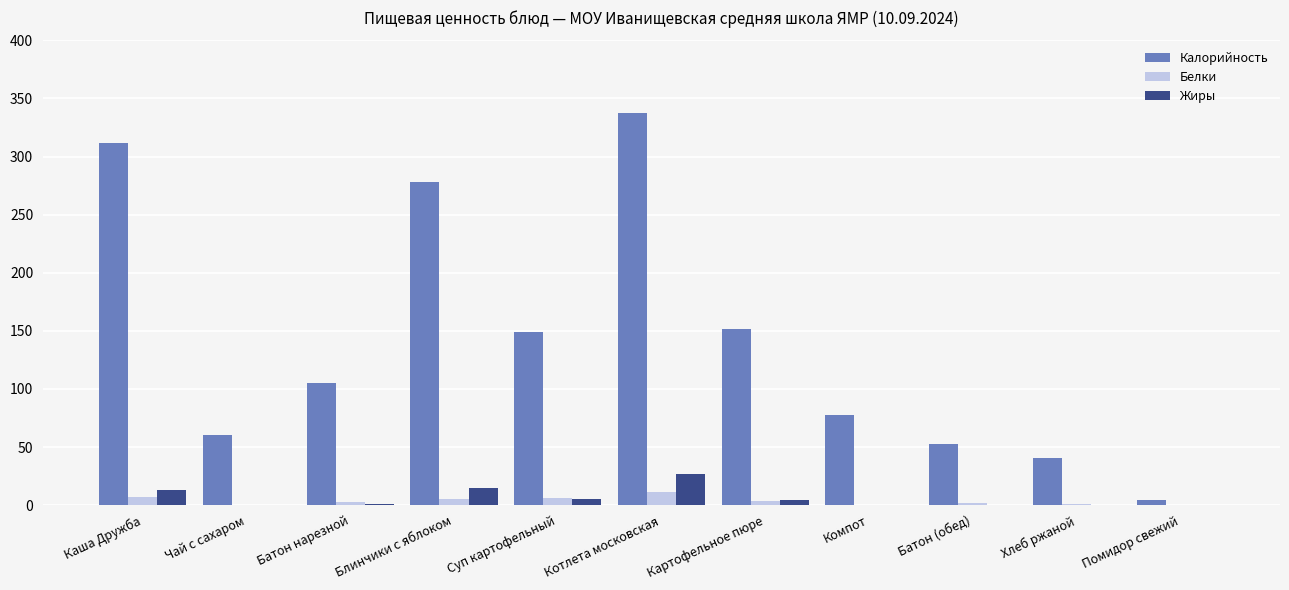

At which category is the sum across all series the highest?

Котлета московская